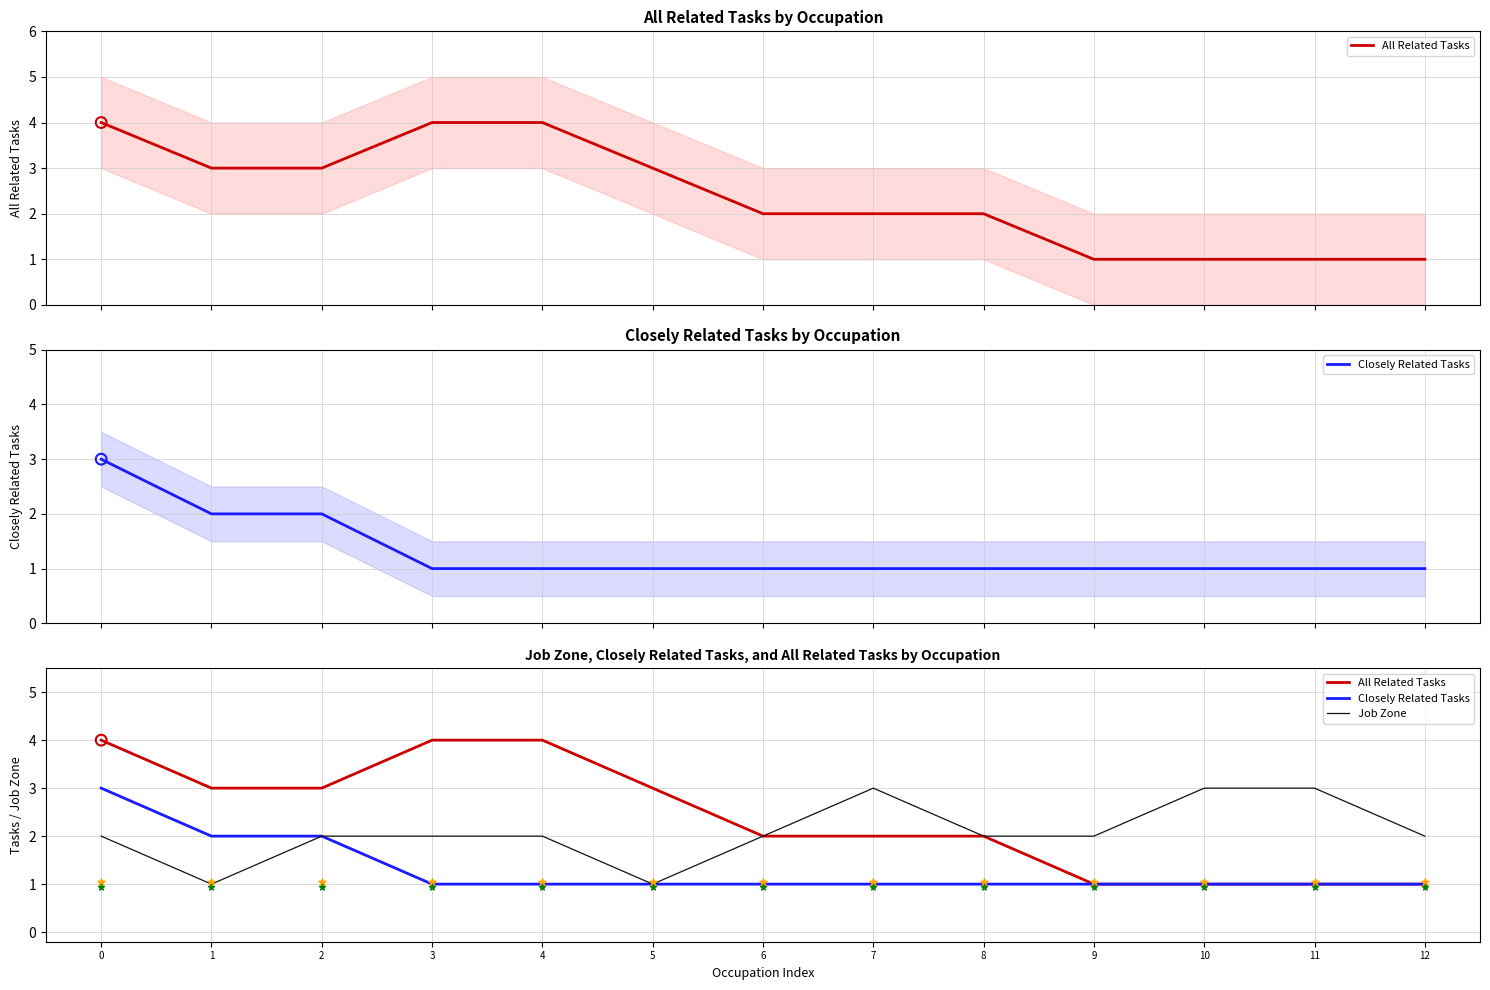

What are all the series names shown in the legend?

All Related Tasks, Closely Related Tasks, Job Zone